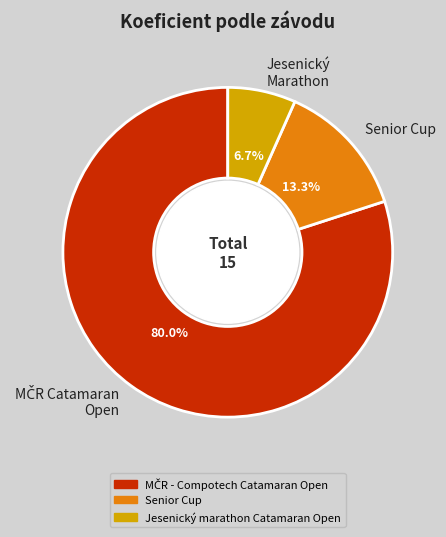

Which has a higher value, Senior Cup or Jesenický Marathon?

Senior Cup